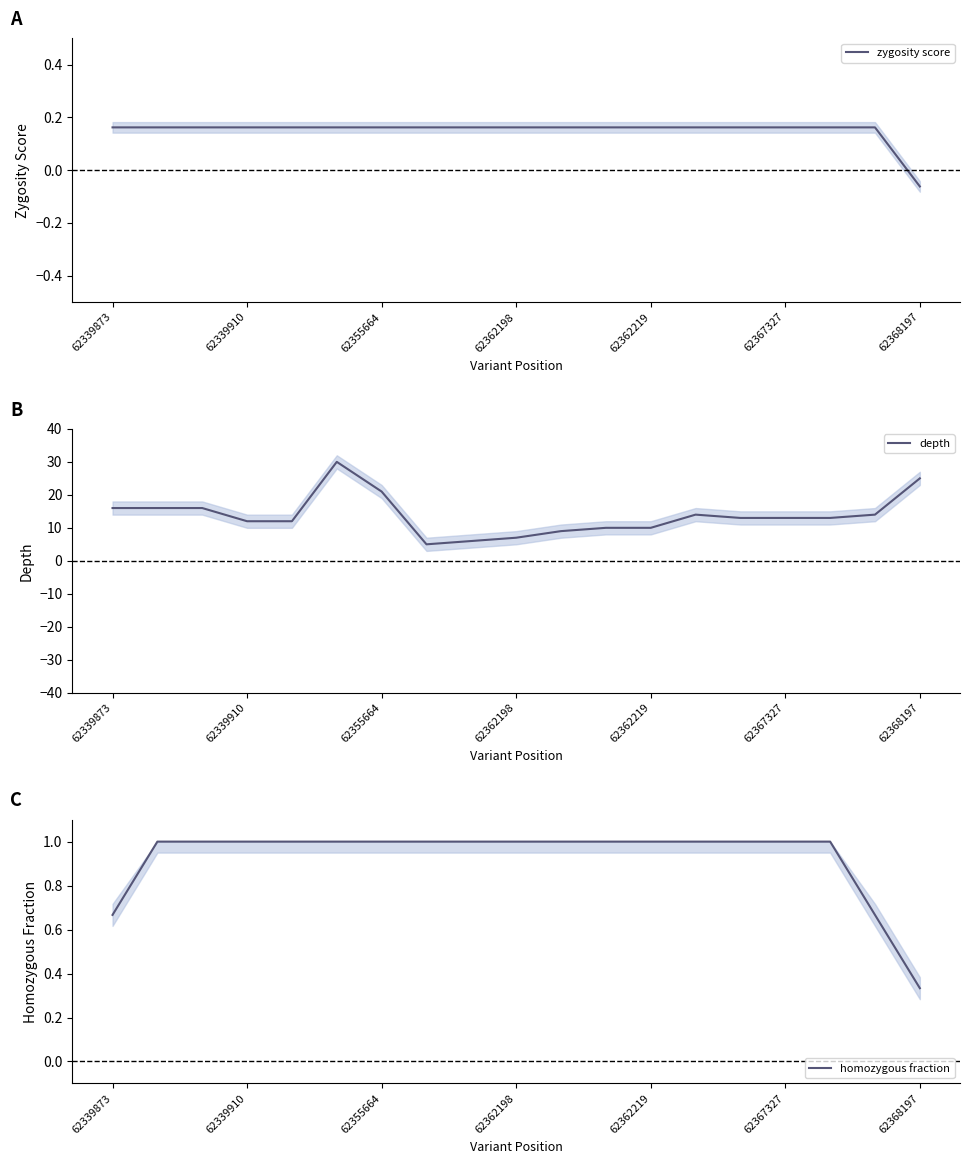

How many lines are shown in the chart?

3